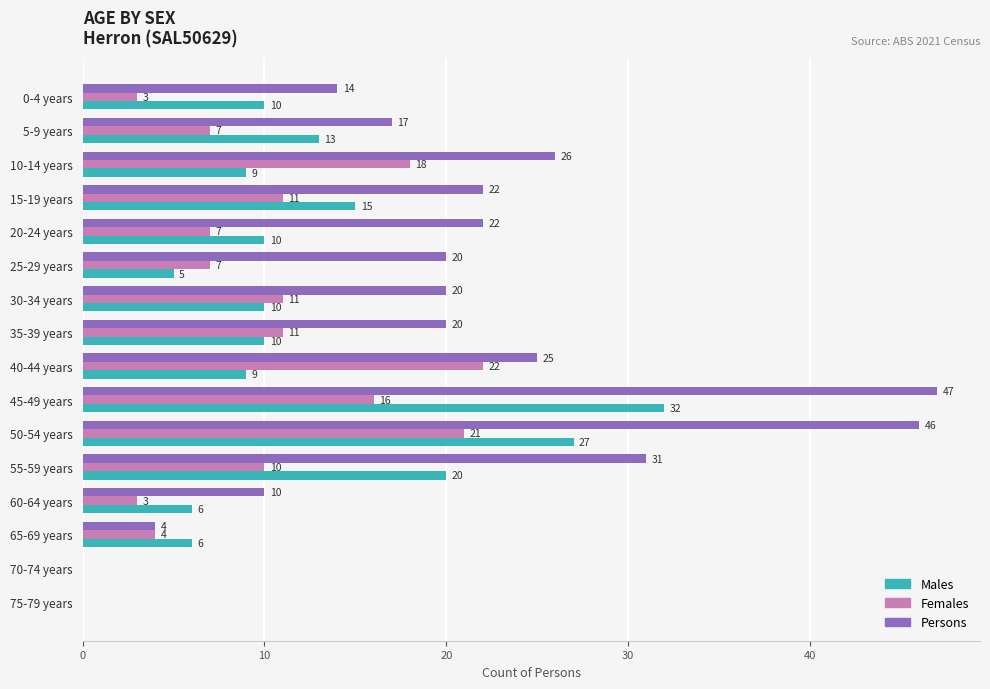

Between 15-19 years and 20-24 years, which series saw the biggest shift?

Males